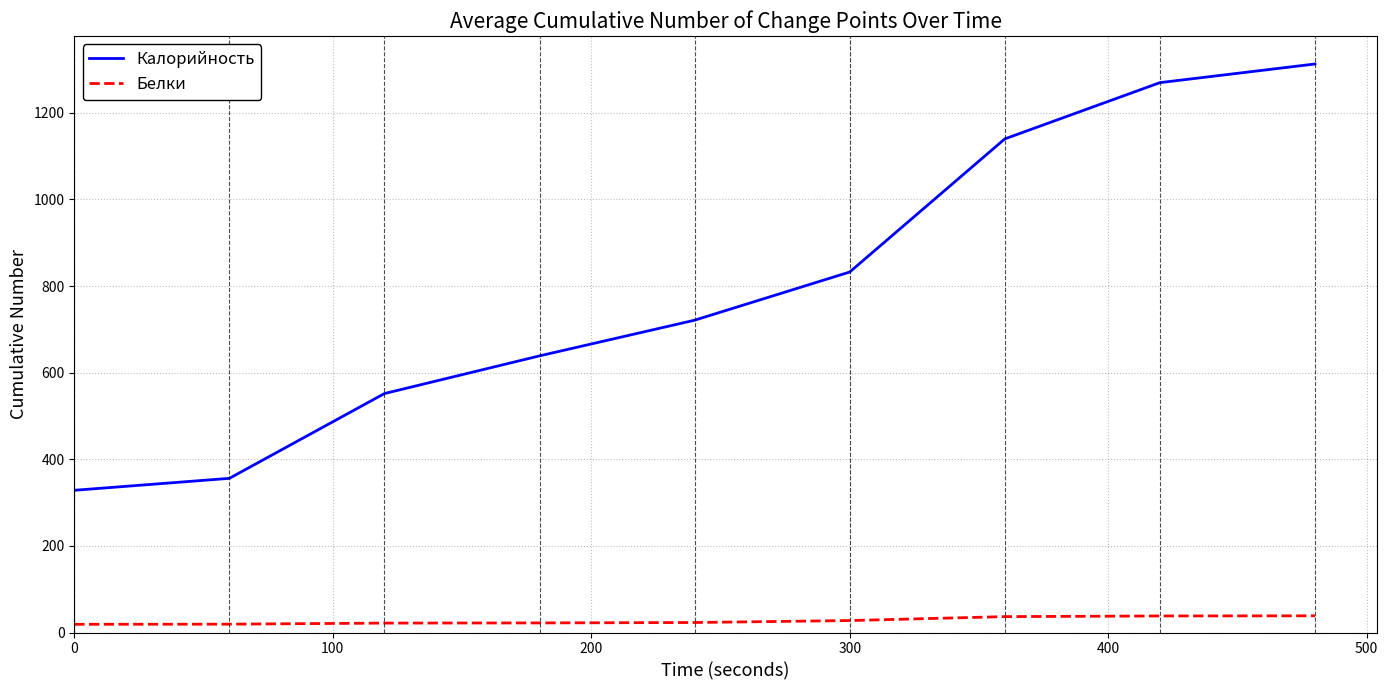

List the series in order of their overall mean, highest first.

Калорийность, Белки